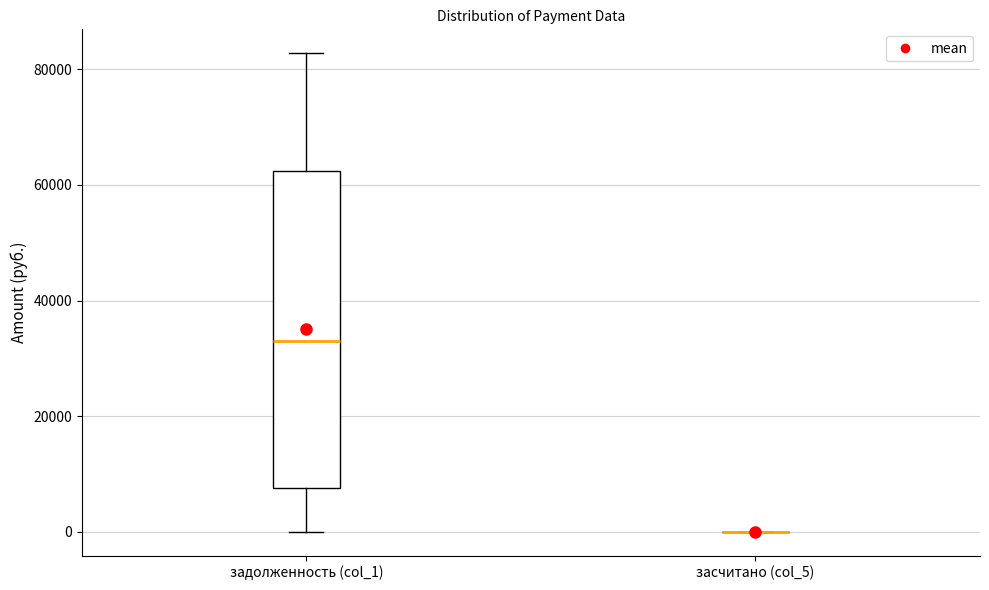

Which box is the tallest, from its lower edge to its upper edge?

задолженность (col_1)